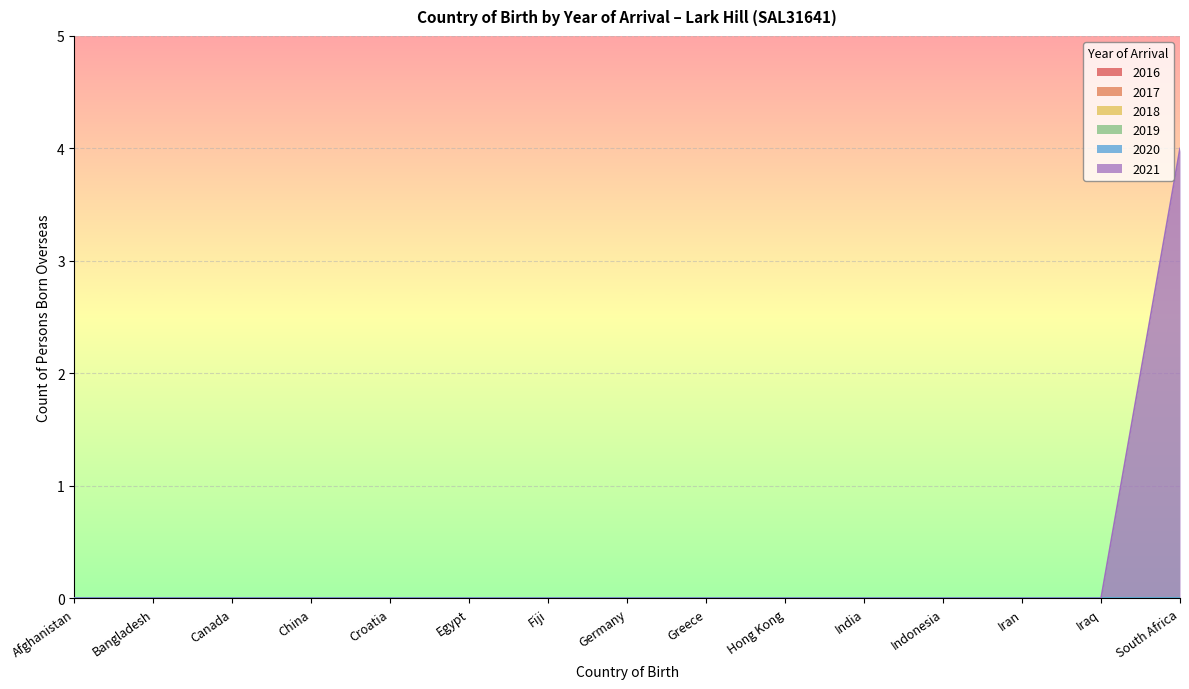

True or false: 2017 and 2018 cross at least once.

False